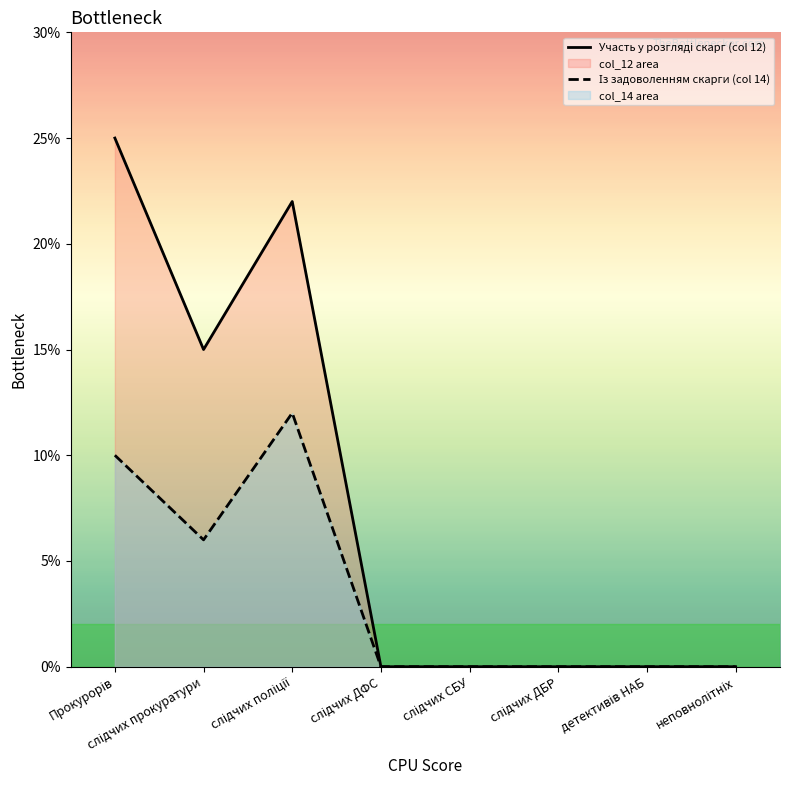

Does the chart display data point markers on the line(s)?

No